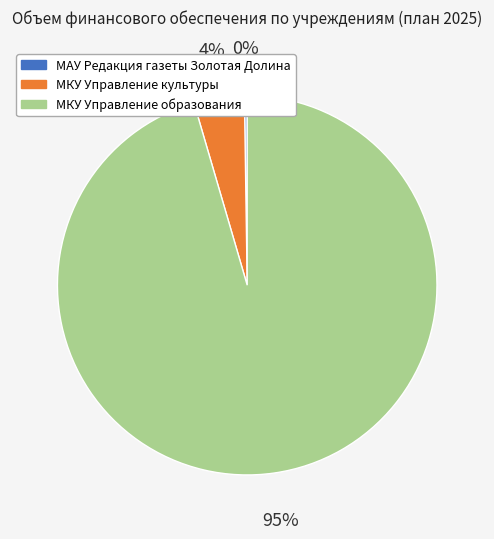

Is МКУ Управление образования the majority of the pie?

Yes